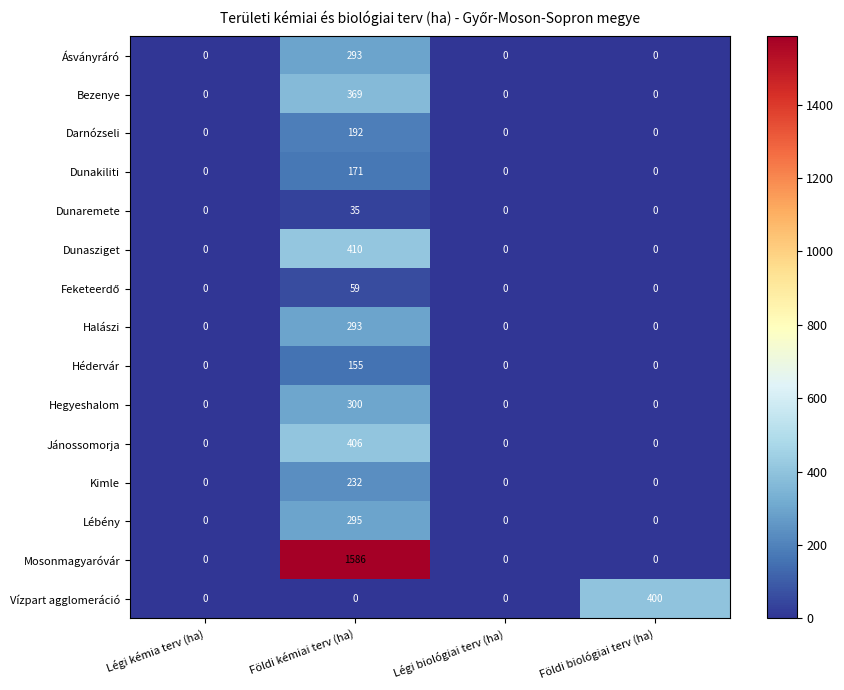

How many categories are shown in the chart?

4